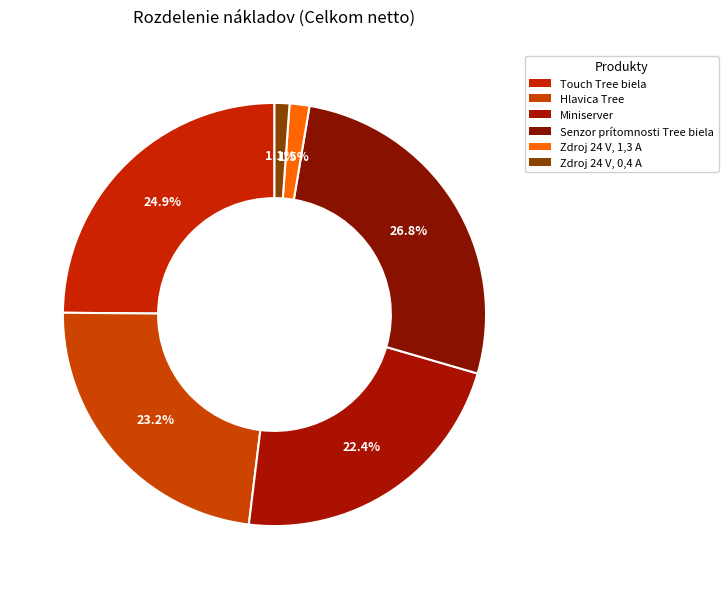

Which slice is the smallest?

Zdroj 24 V, 0,4 A